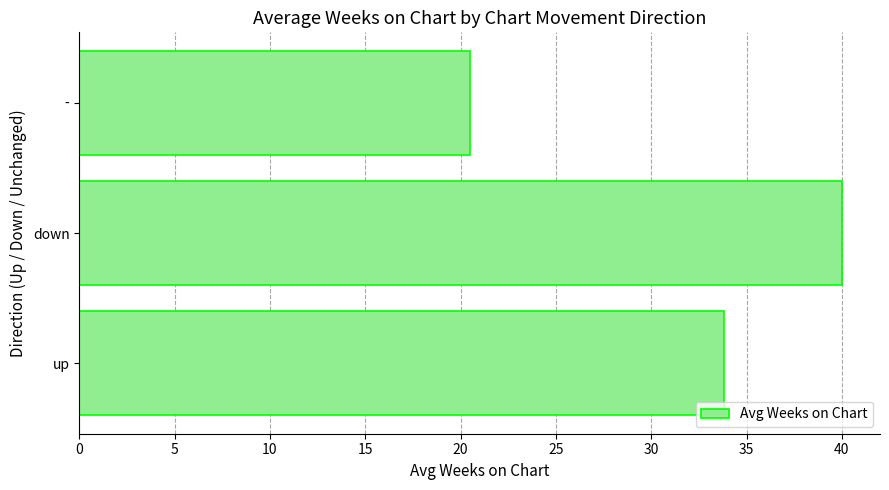

At which category does the chart reach its minimum across all series?

-